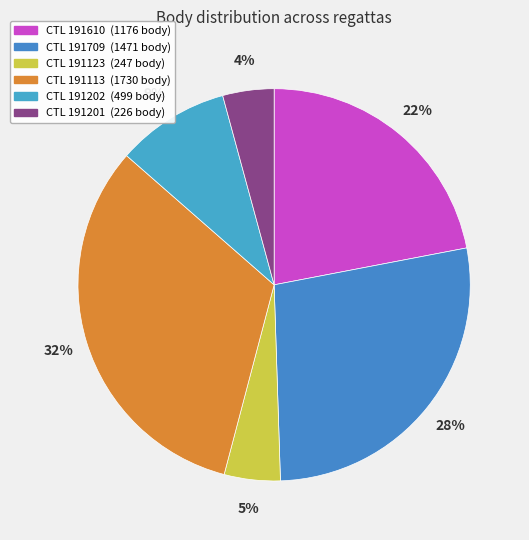

Count the number of slices in the pie.

6